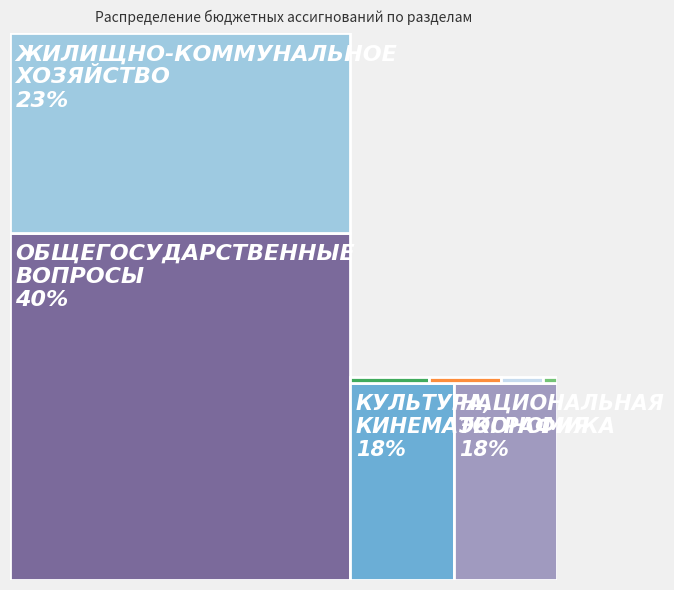

Reading left to right, list all the values displayed in this chart.

ОБЩЕГОСУДАРСТВЕННЫЕ ВОПРОСЫ=27160387.4	НАЦИОНАЛЬНАЯ ЭКОНОМИКА=12328217.6	КУЛЬТУРА, КИНЕМАТОГРАФИЯ=12425609.1	ЖИЛИЩНО-КОММУНАЛЬНОЕ ХОЗЯЙСТВО=15599277.9	НАЦИОНАЛЬНАЯ БЕЗОПАСНОСТЬ=78164.3	НАЦИОНАЛЬНАЯ ОБОРОНА=438000.0	ОБРАЗОВАНИЕ=232139.0	СОЦИАЛЬНАЯ ПОЛИТИКА=396000.0